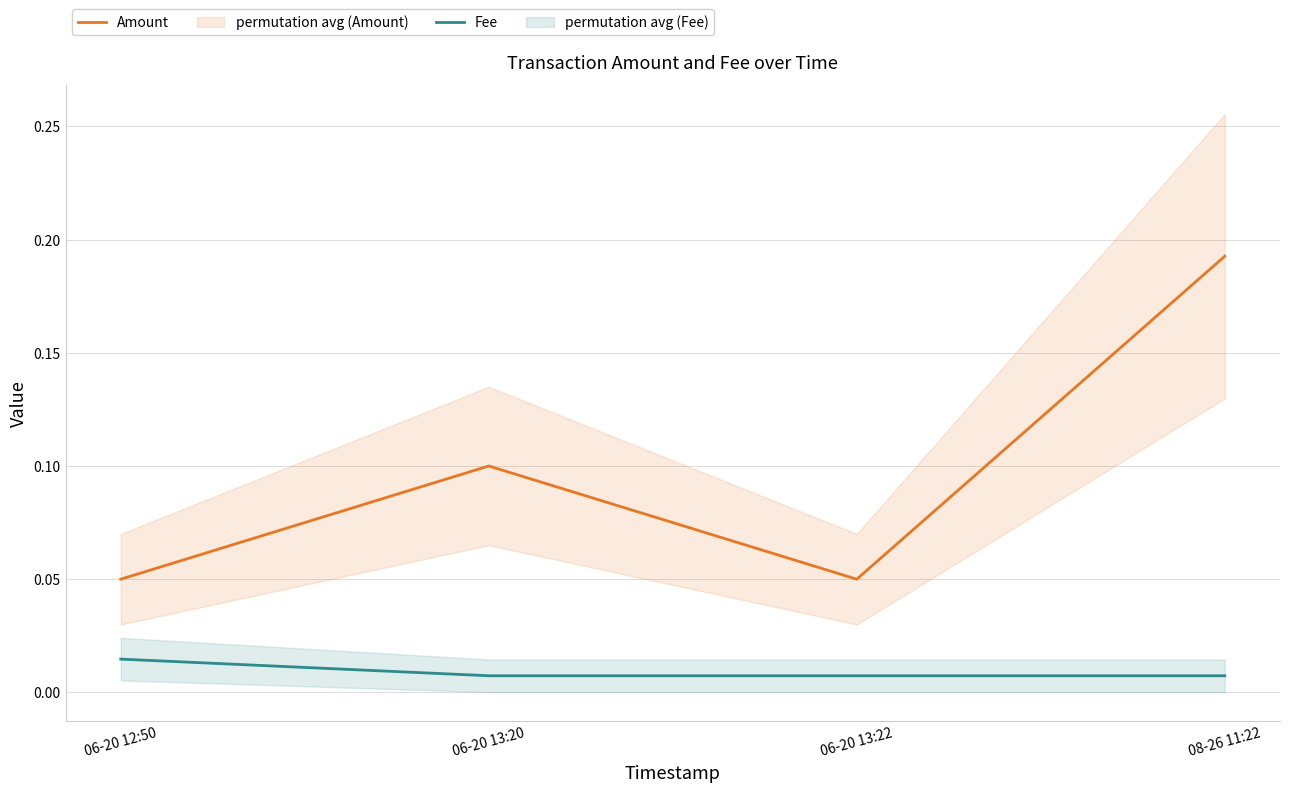

Rank the series by their maximum value, from highest to lowest.

Amount, Fee